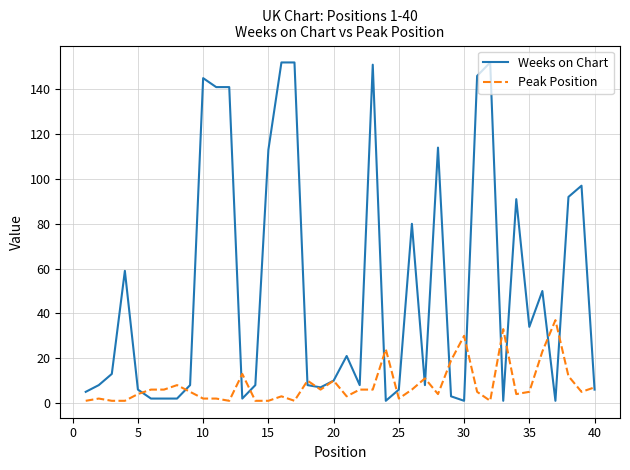

Which series has the largest range (max minus min)?

Weeks on Chart